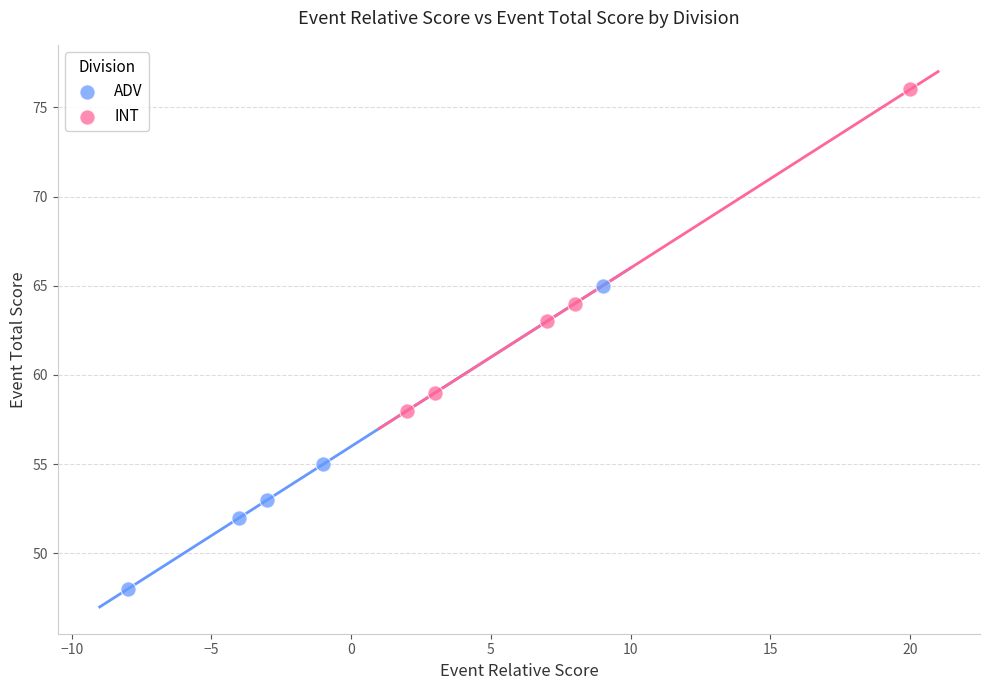

Which series reaches the minimum Y coordinate?

ADV